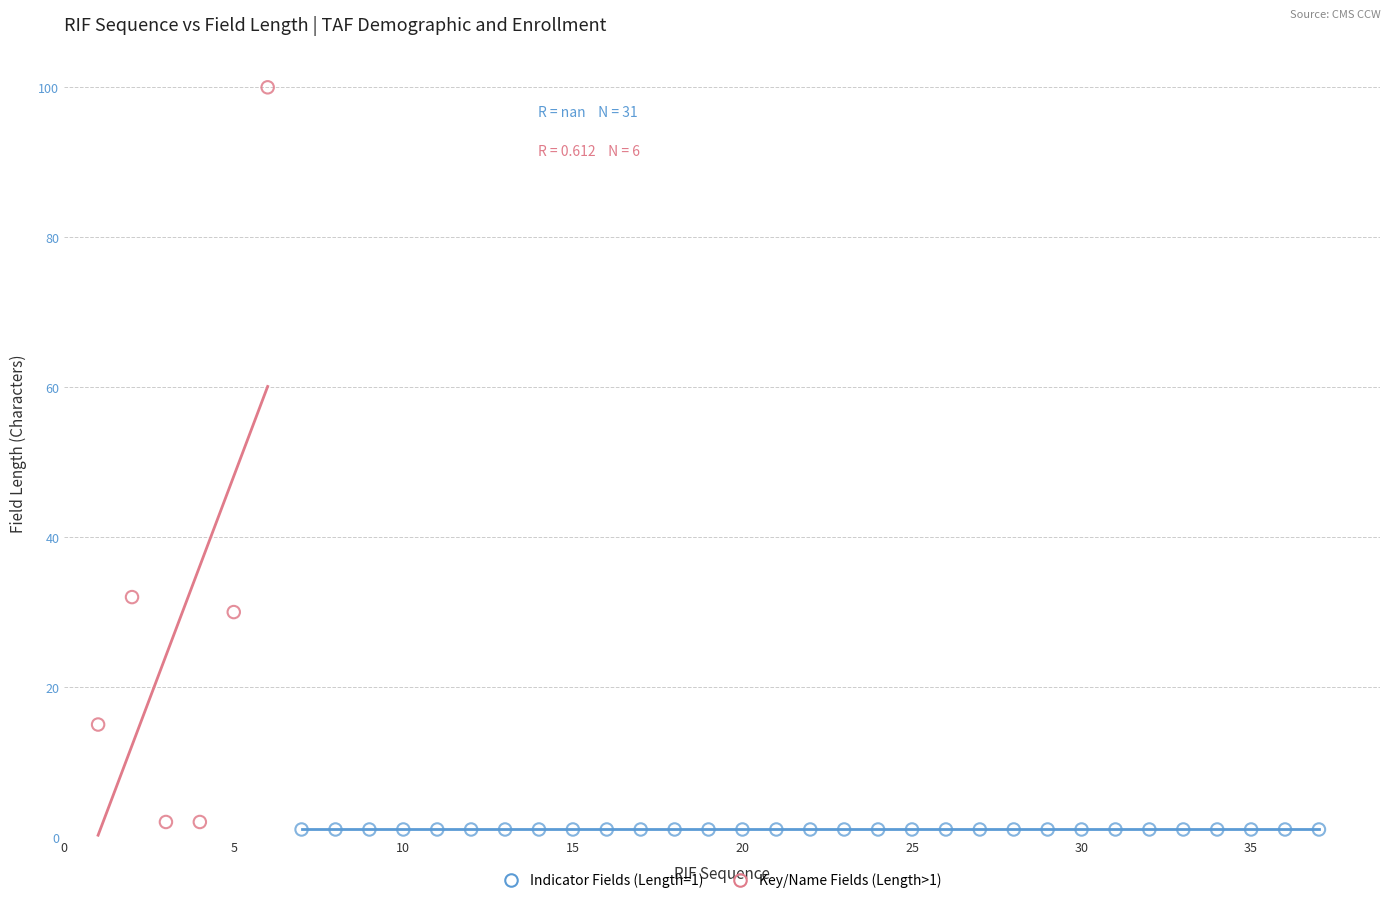

Which series reaches the maximum Y coordinate?

Key/Name Fields (Length>1)